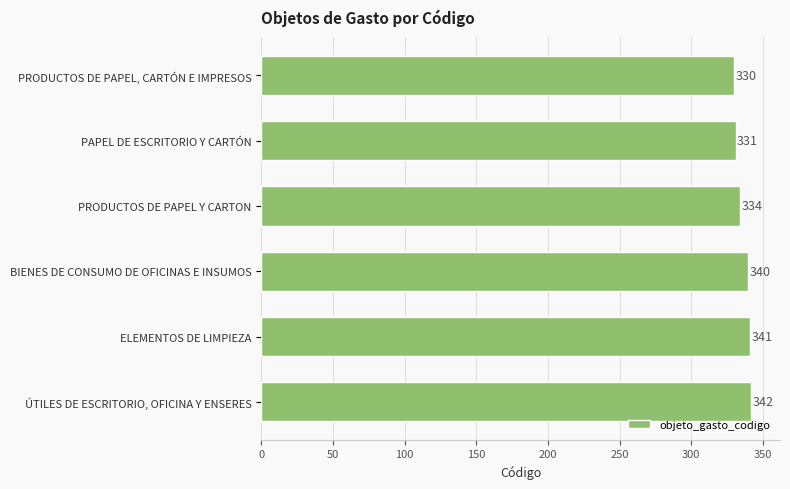

What is the difference between the maximum and minimum values?

12